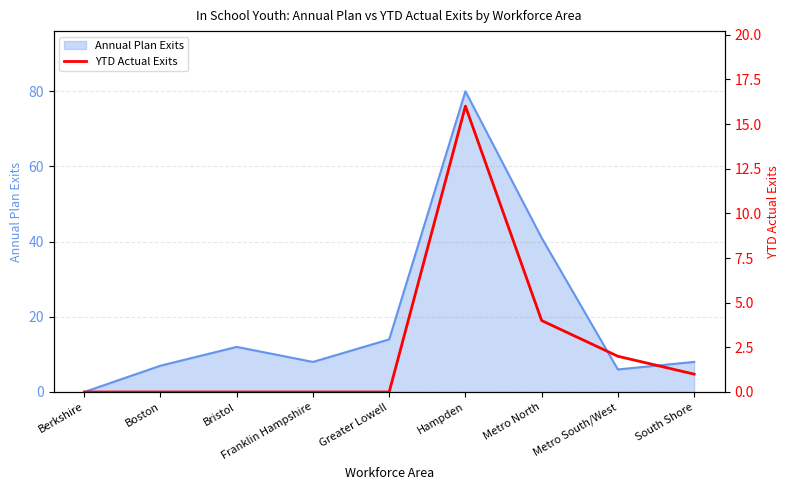

Reading right to left, list all the values displayed in this chart.

1	2	4	16	0	0	0	0	0